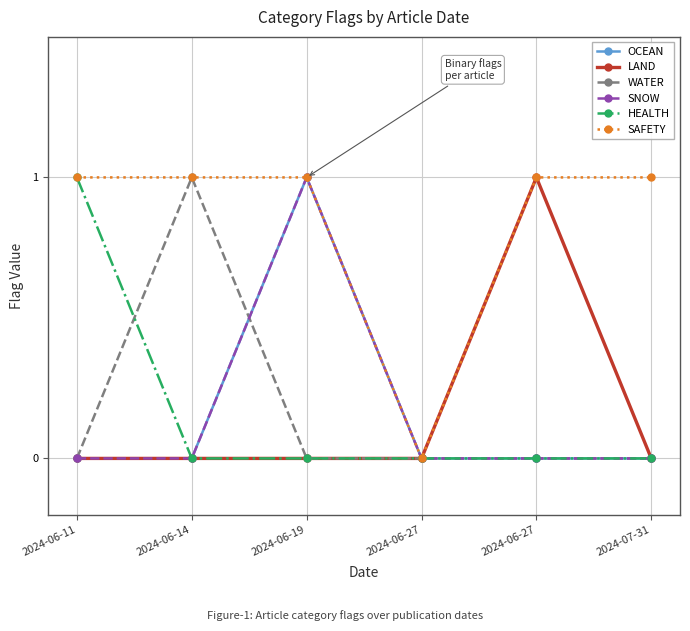

What is the sum of all WATER values?

1